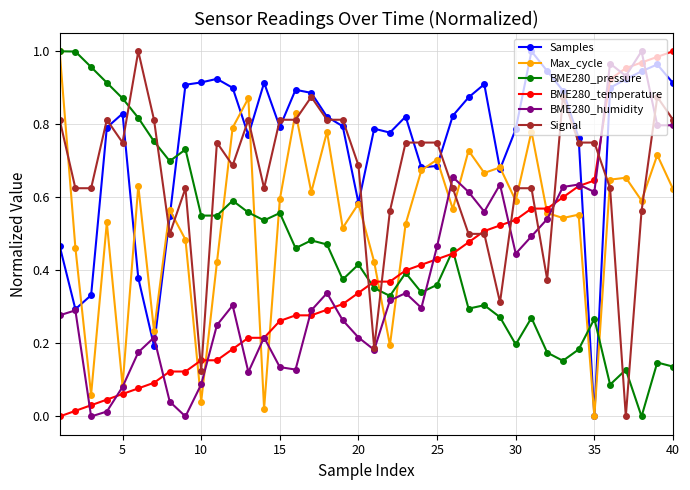

True or false: Signal and Max_cycle intersect in this chart.

True